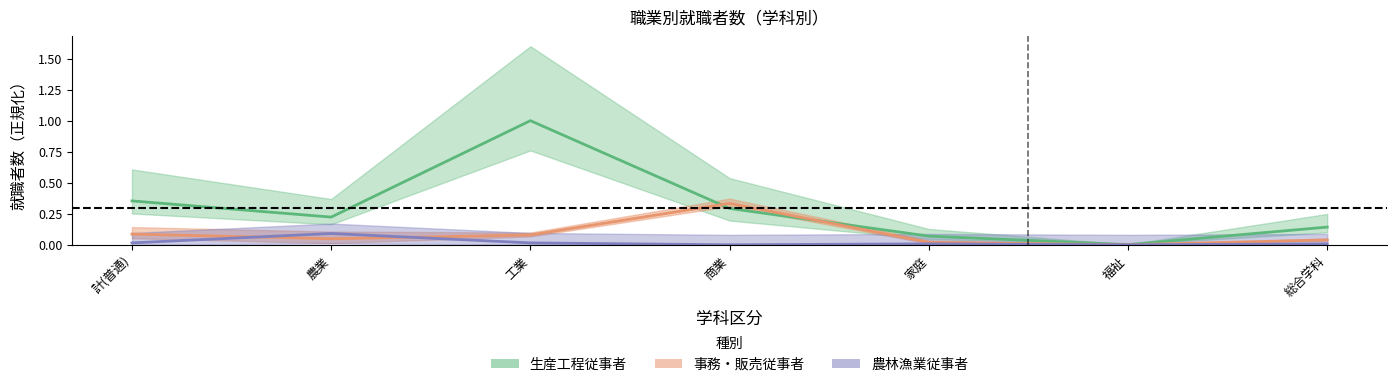

Count the number of data series in this chart.

3